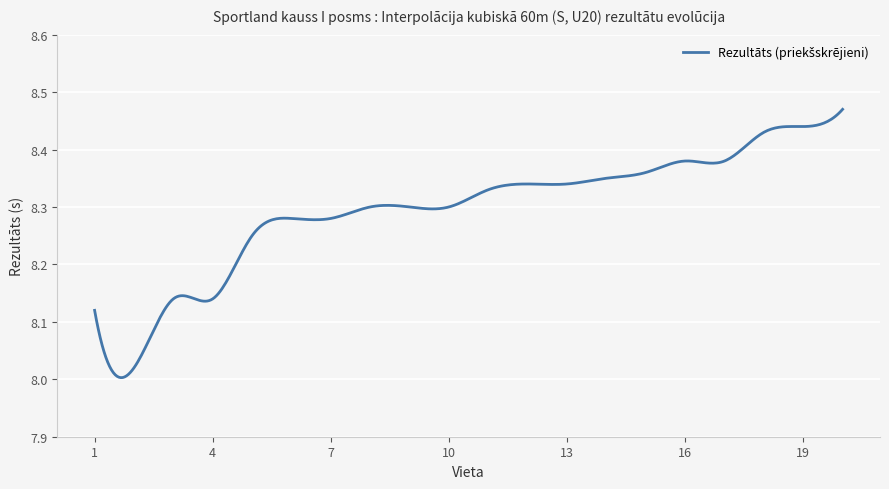

What is the difference between the maximum and minimum values?

0.5